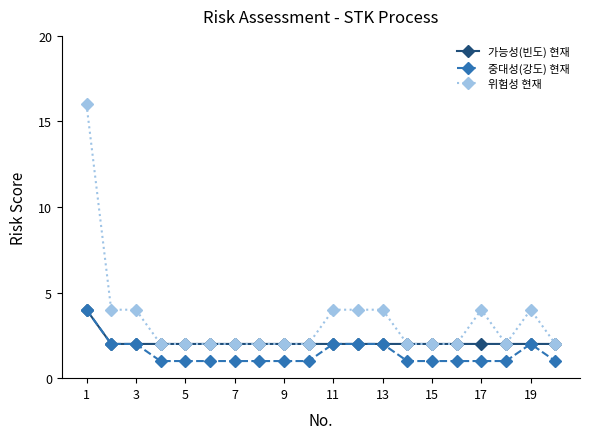

What is the maximum value shown in the chart?

16